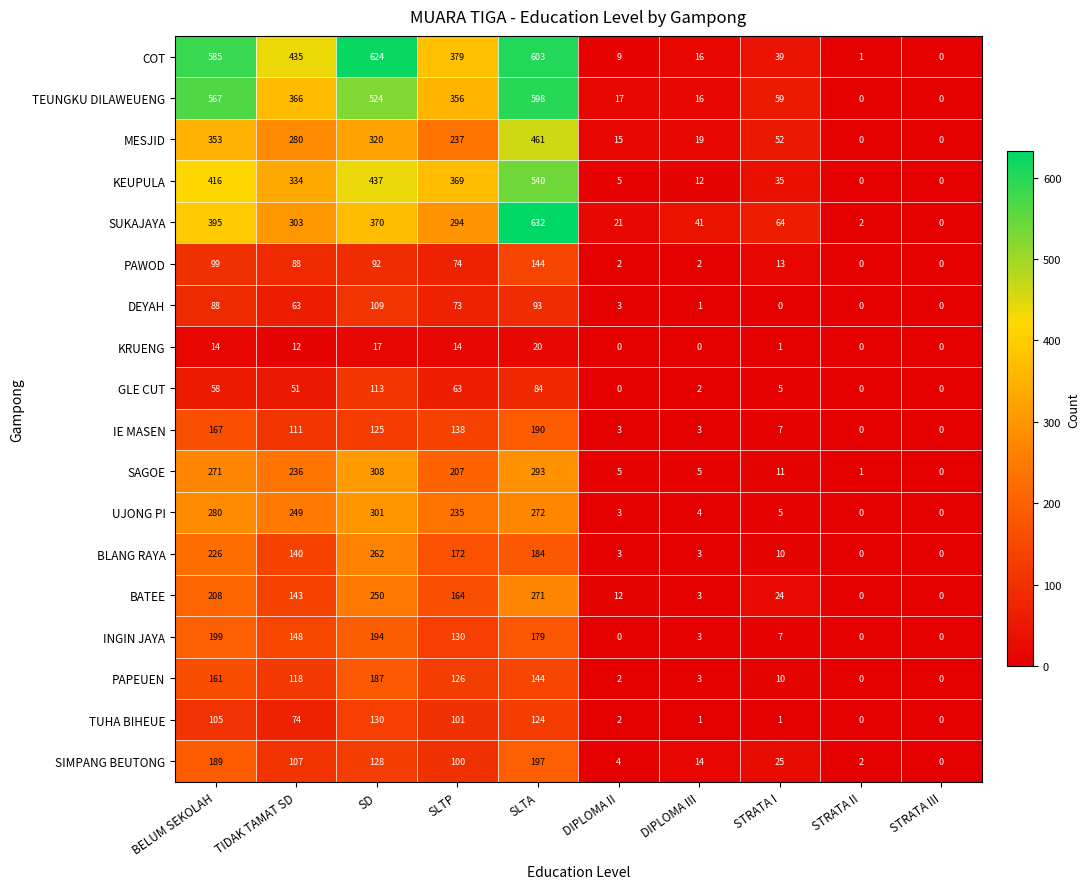

Where does the UJONG PI series first go above 235?

BELUM SEKOLAH